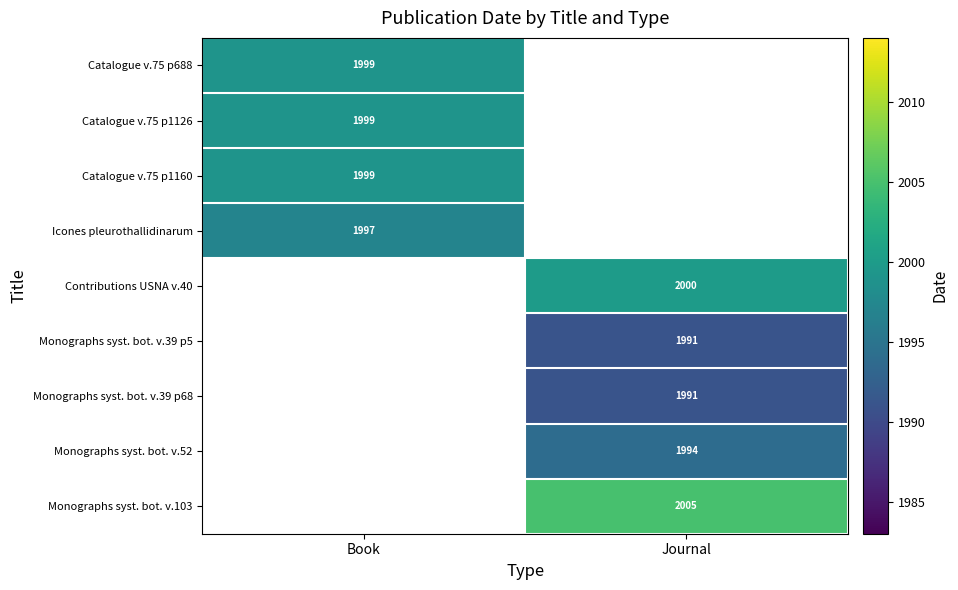

Is it true that Catalogue v.75 p688 equals 1999 at Book?

True